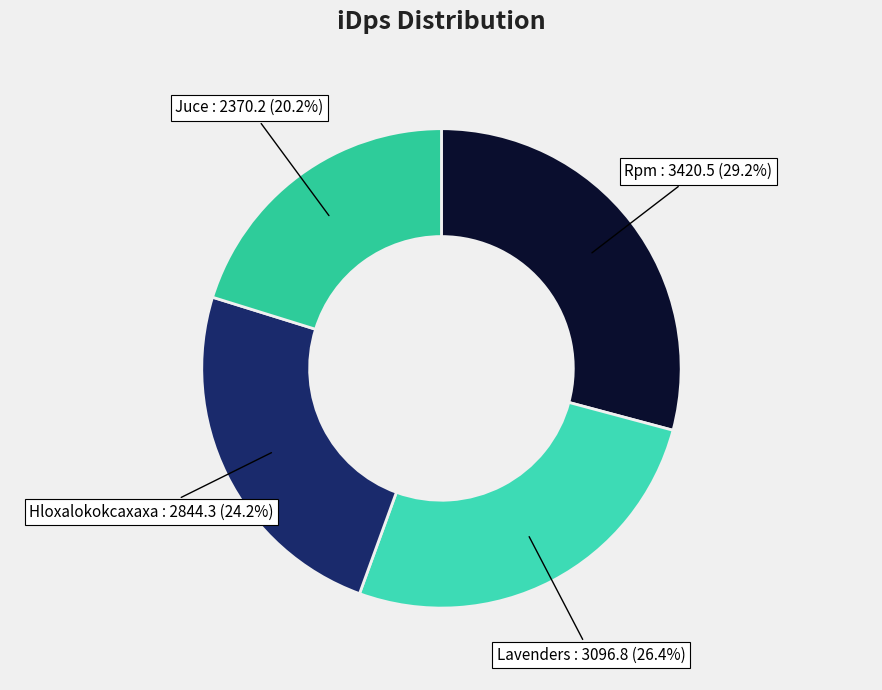

To the nearest percent, what is the difference between the largest and smallest slice percentages?

9%